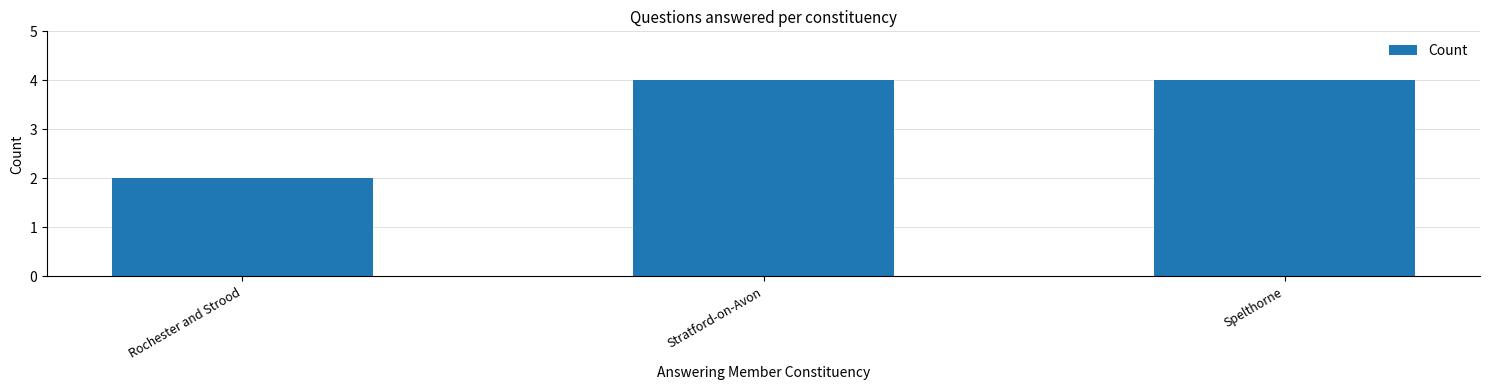

Count the values in the range 2 to 4.

3